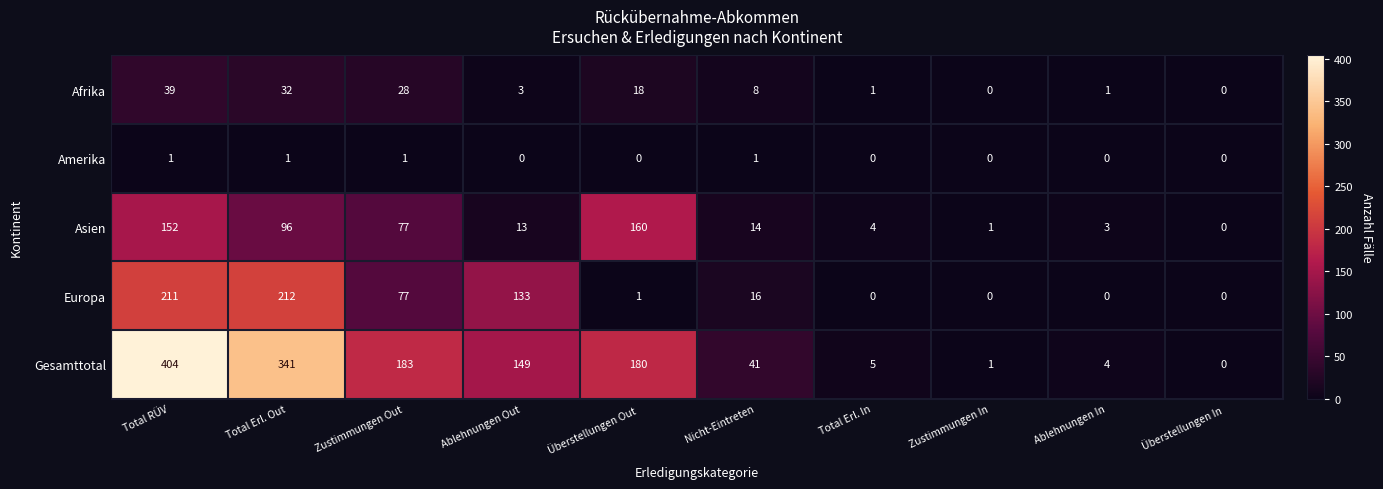

How many values in Asien are above zero?

9